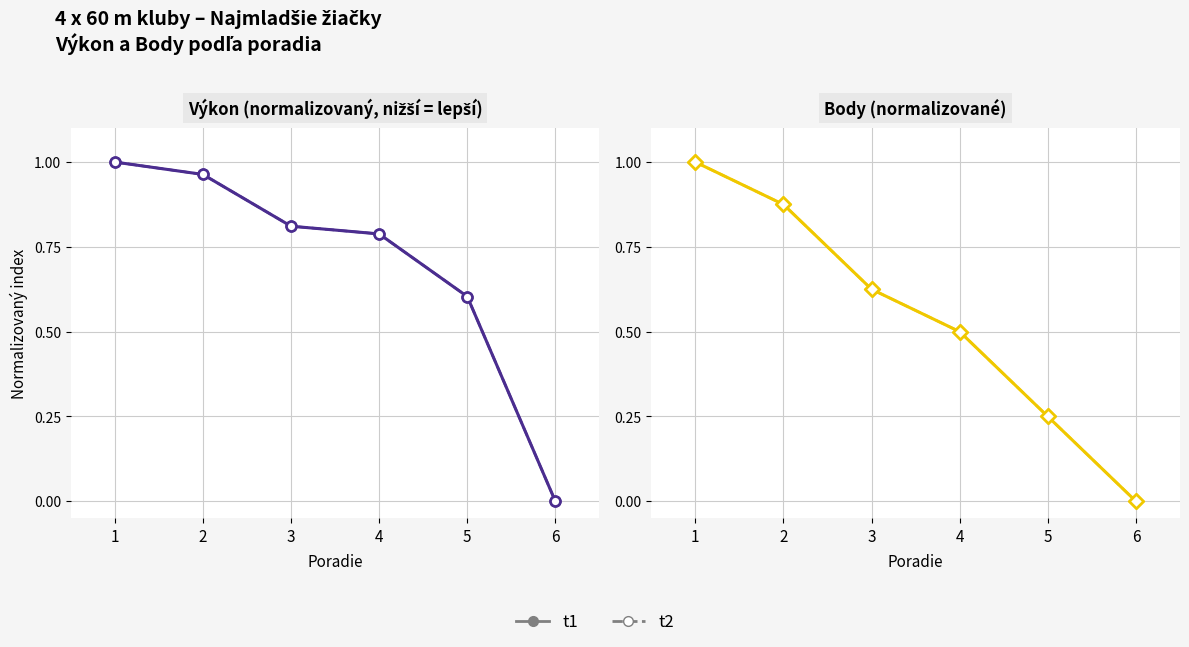

List the labels in order of Výkon (normalizovaný, nižší = lepší) value, largest first.

1, 2, 3, 4, 5, 6